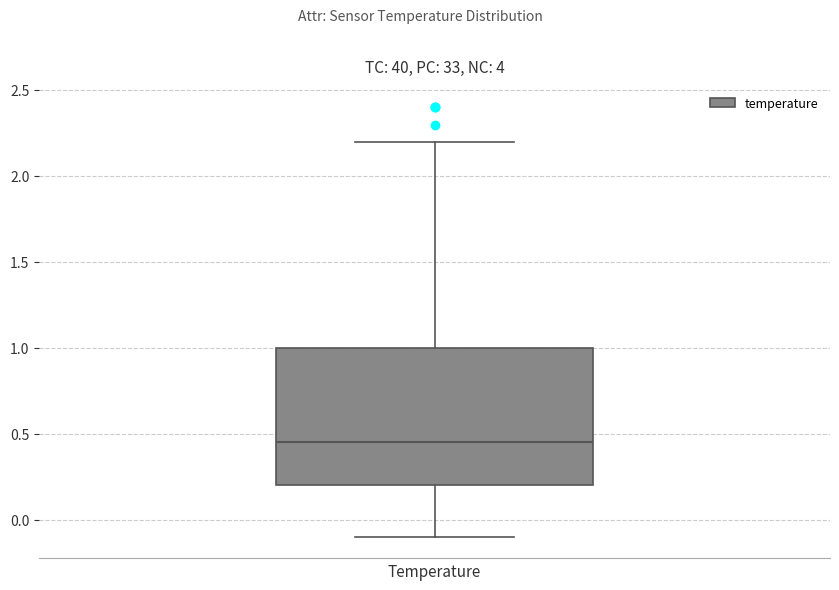

Read this box plot against the y-axis: the position of the median line, the range covered by the box, and the ends of both whiskers. The values are not printed on the chart, so give them approximately, as read against the axis.

median 0.45, box 0.20 to 1.00, whiskers -0.10 to 2.20